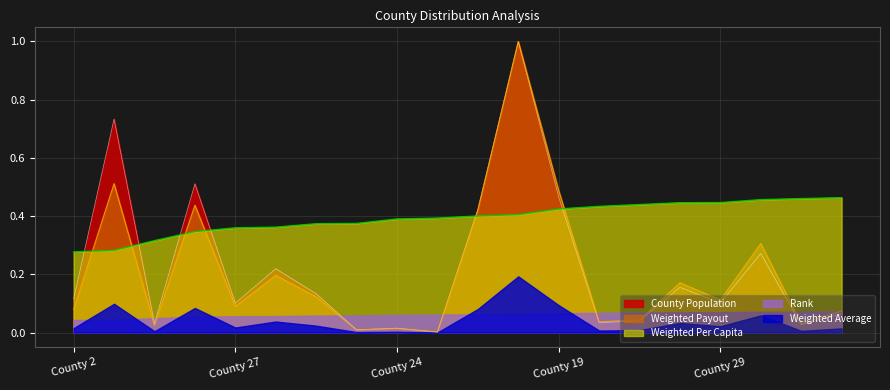

The Rank series shows 0.6 at County 34. True or false?

False